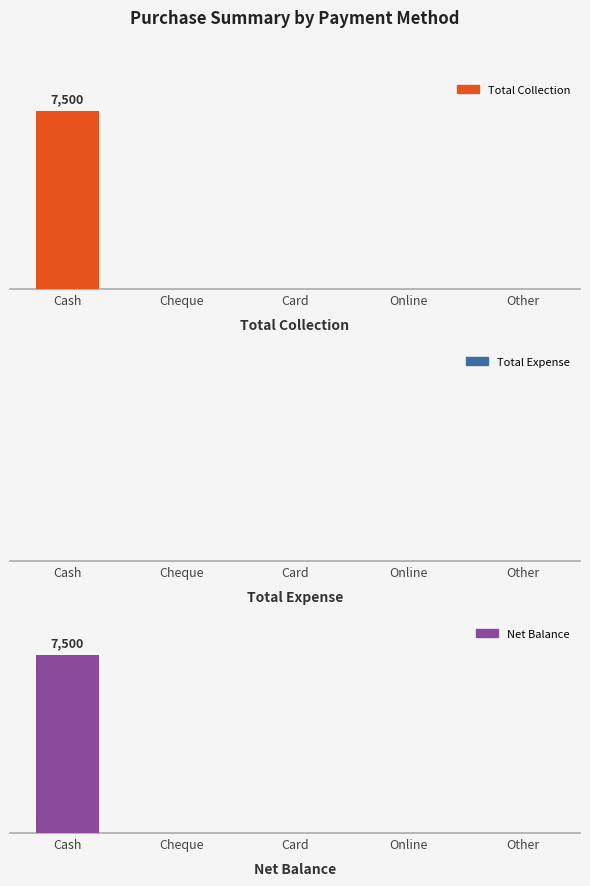

Reading left to right, extract all data points from this chart.

Total Collection: 7500	0	0	0	0
Total Expense: 0	0	0	0	0
Net Balance: 7500	0	0	0	0